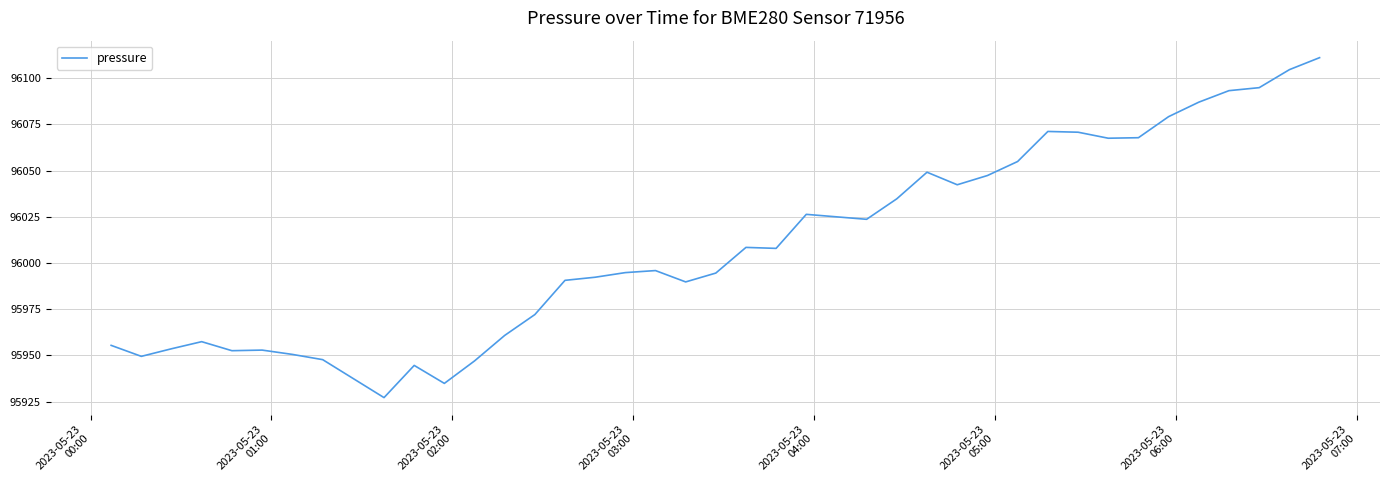

What is the minimum value shown in the chart?

95927.2